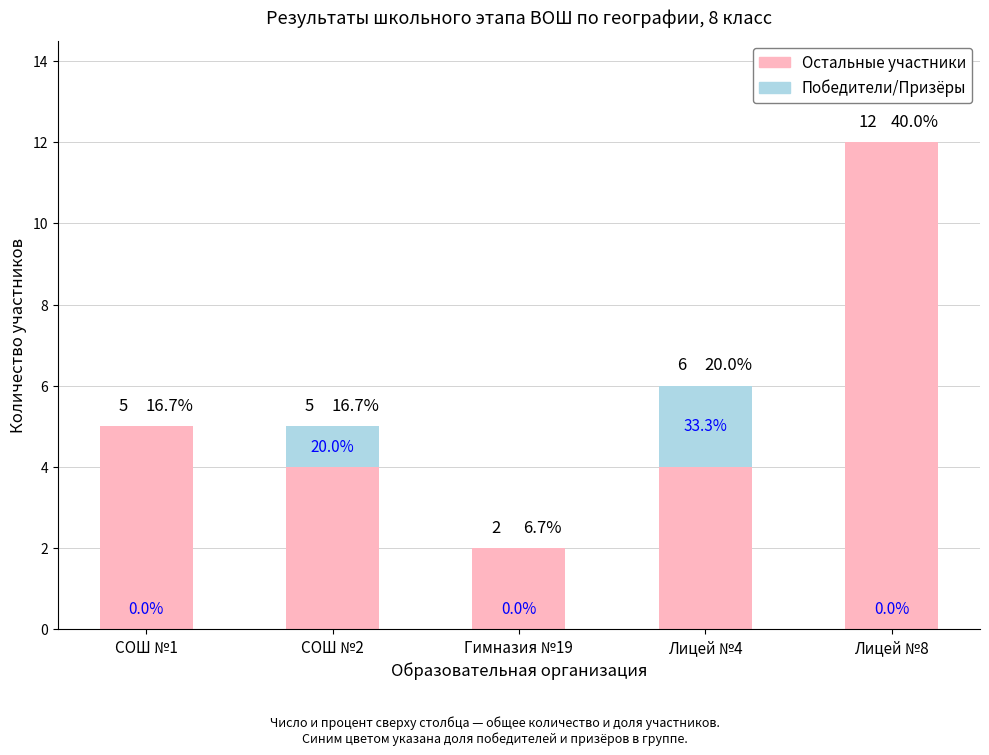

The value of Победители/Призёры at СОШ №2 is 2. True or false?

False